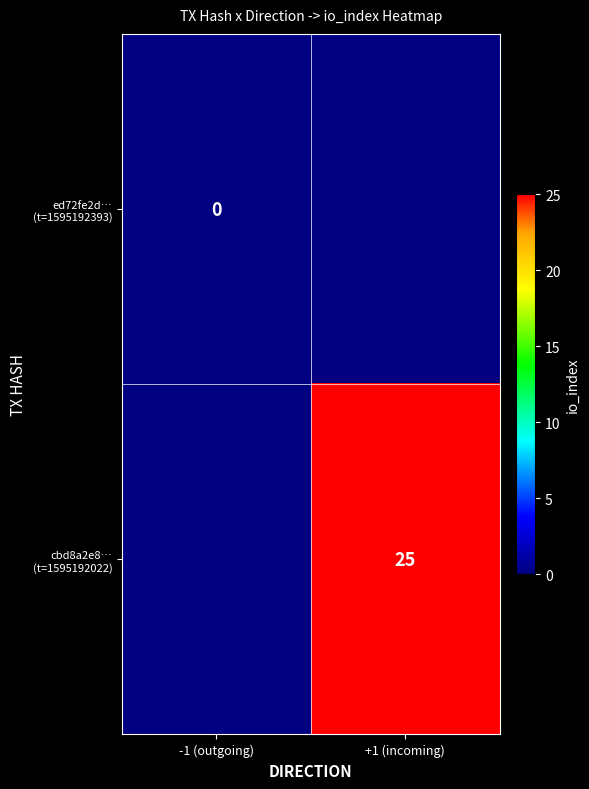

How many distinct data groups are displayed?

2